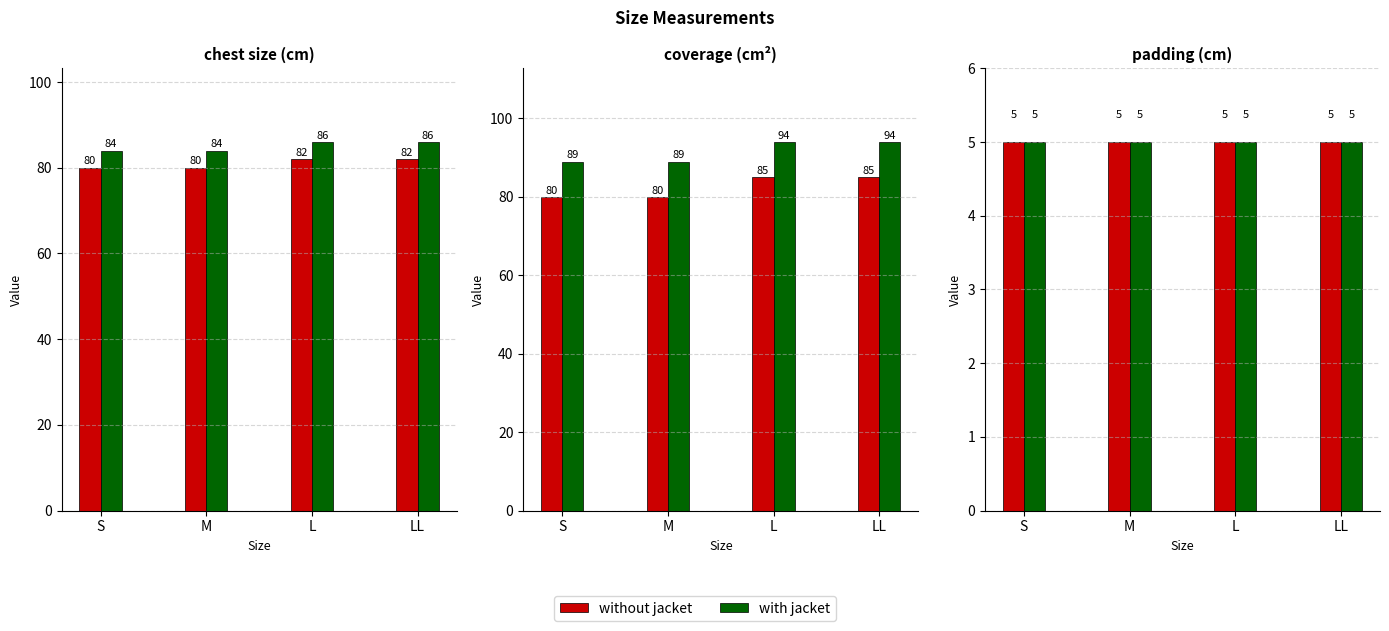

What is the sum of the coverage (cm2) without values at L and S?

165